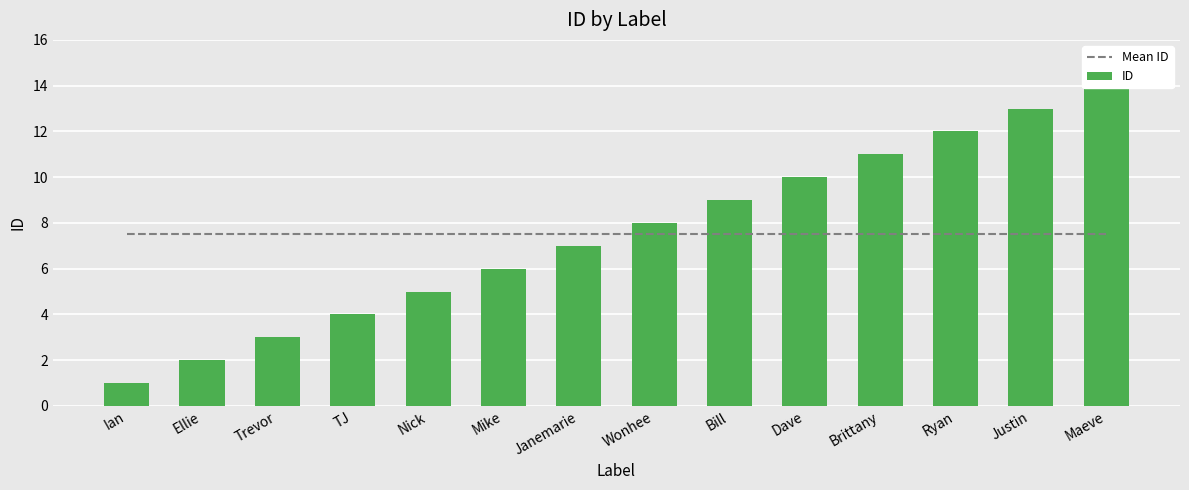

The value of Mean ID at Maeve is 7.5. True or false?

True